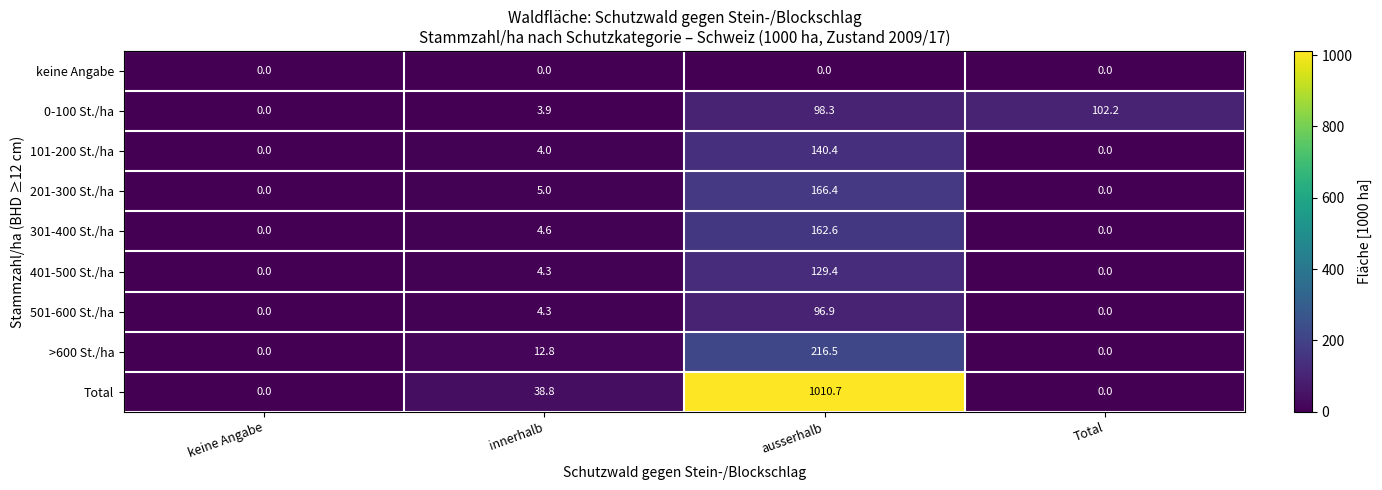

What is the sum of the 101-200 St./ha values at ausserhalb and innerhalb?

144.4